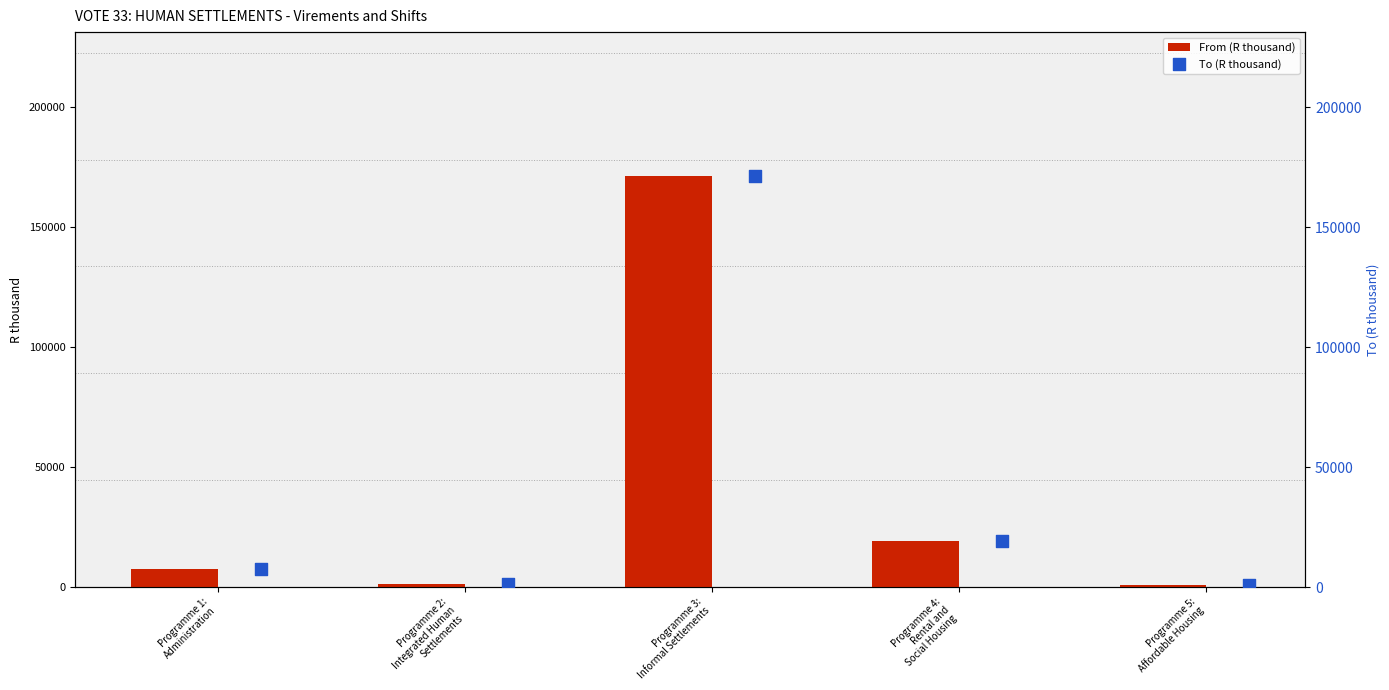

Which series reaches the minimum Y coordinate?

From (R thousand)